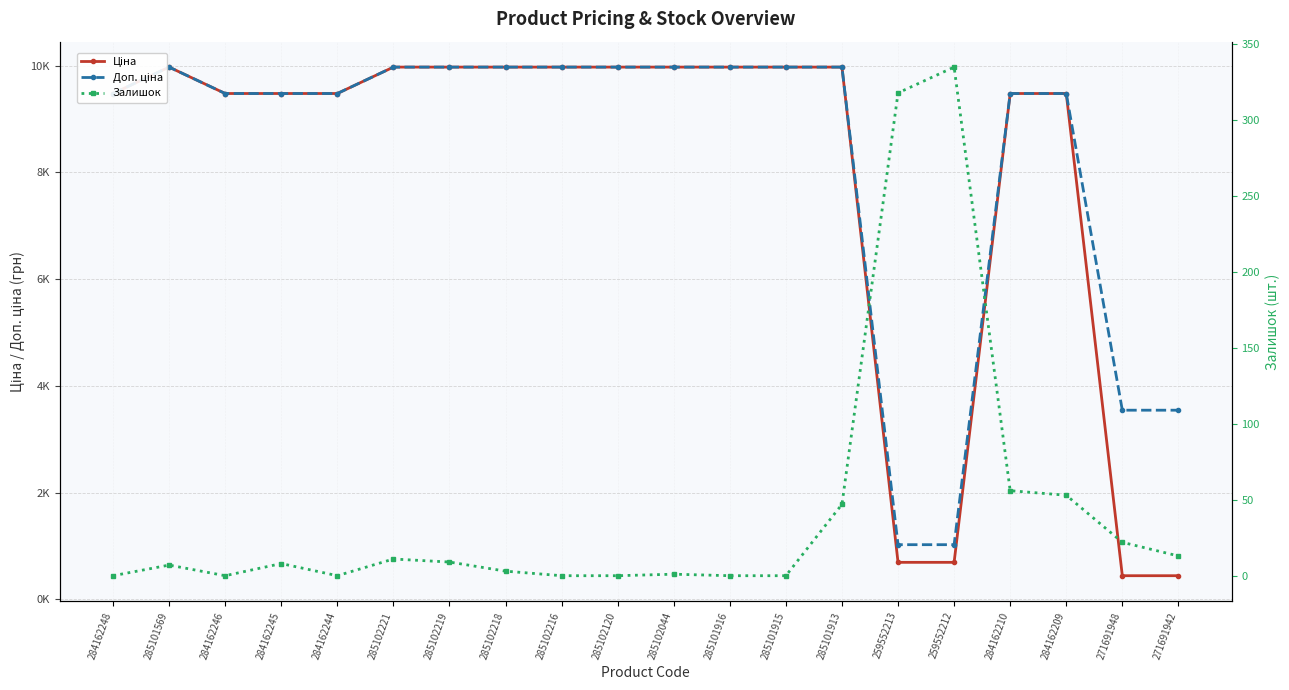

Which series has the largest range (max minus min)?

Ціна